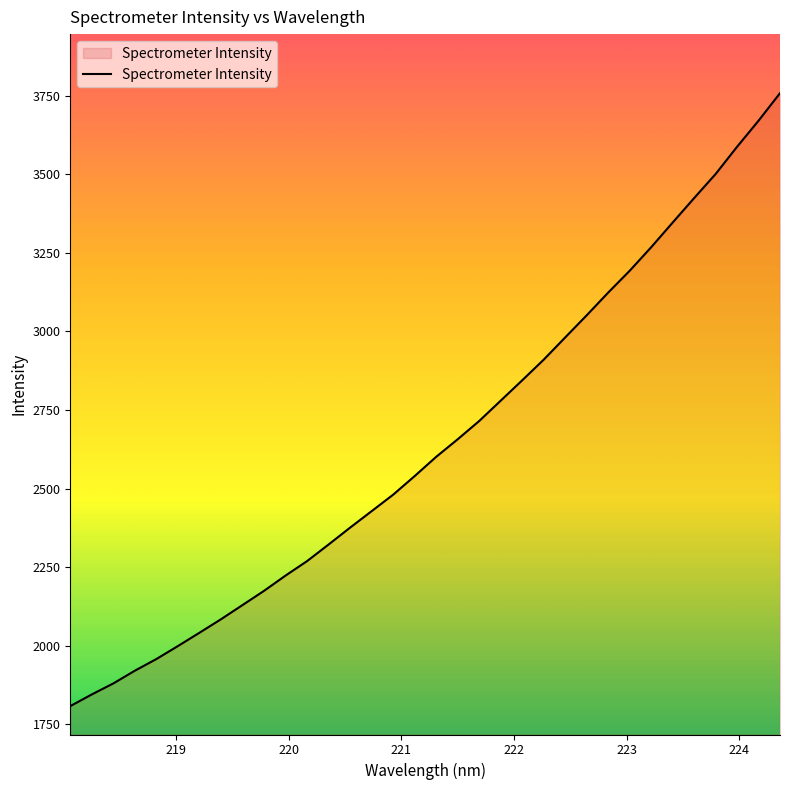

What is the maximum value shown in the chart?

3758.2